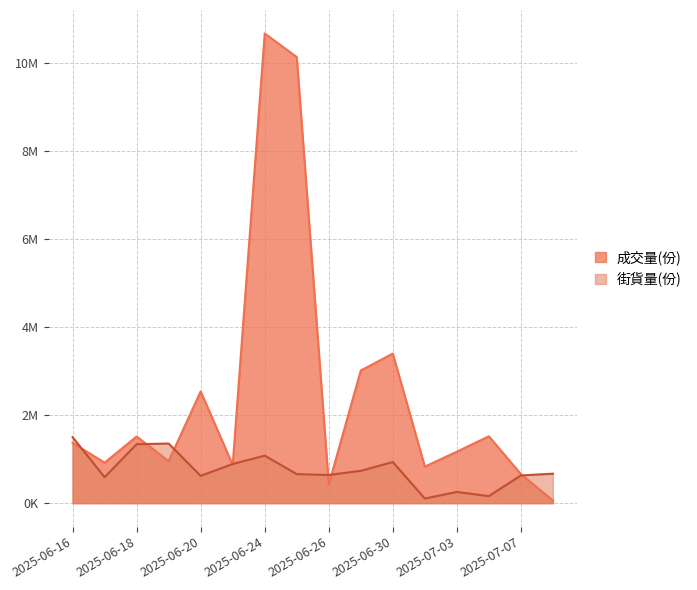

What is the highest value of the 成交量(份) series?

10675000